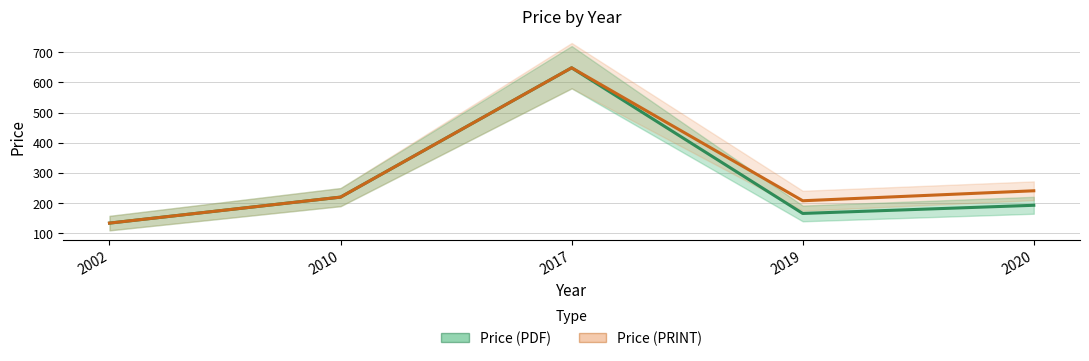

What is the average value of the Price (PRINT) series?

290